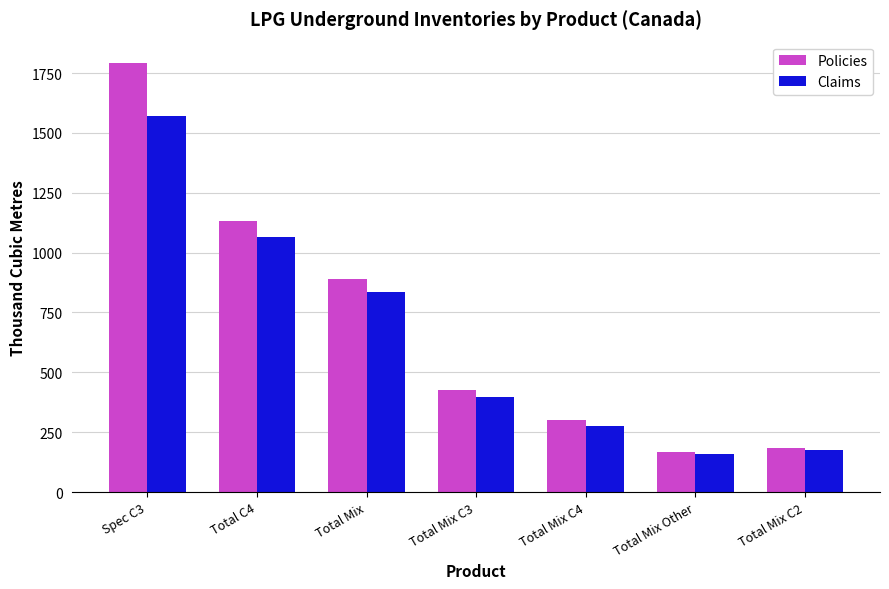

At which category does the chart reach its minimum across all series?

Total Mix Other